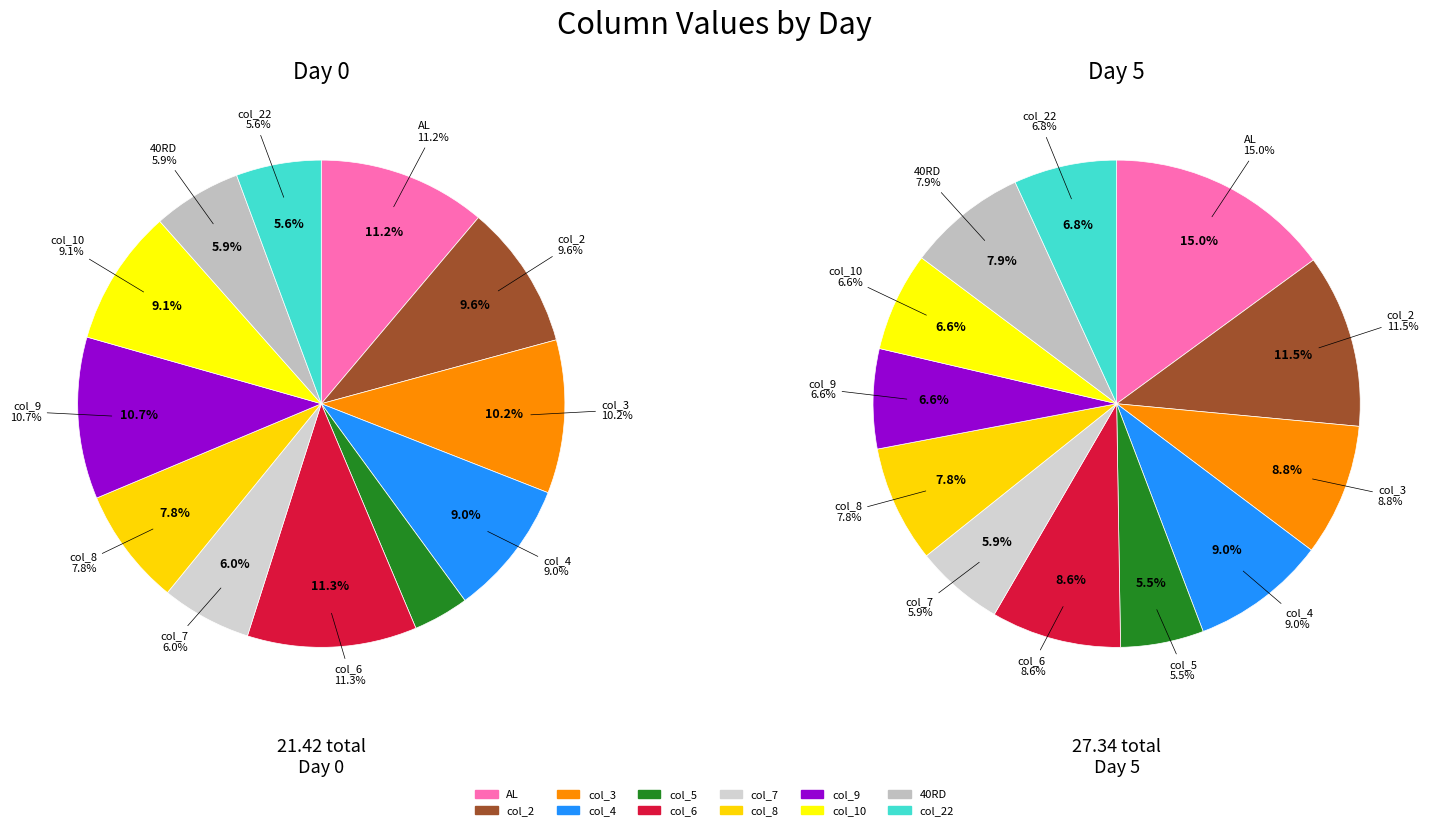

To the nearest percent, what is the difference between the col_22 and col_3 slice percentages?

5%